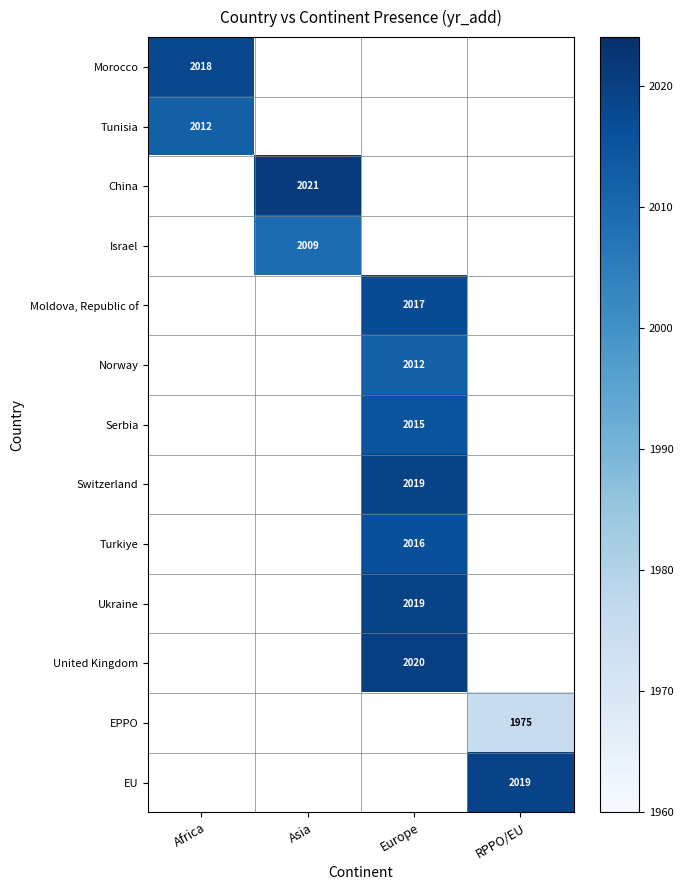

The value of EPPO at RPPO/EU is 1975. True or false?

True